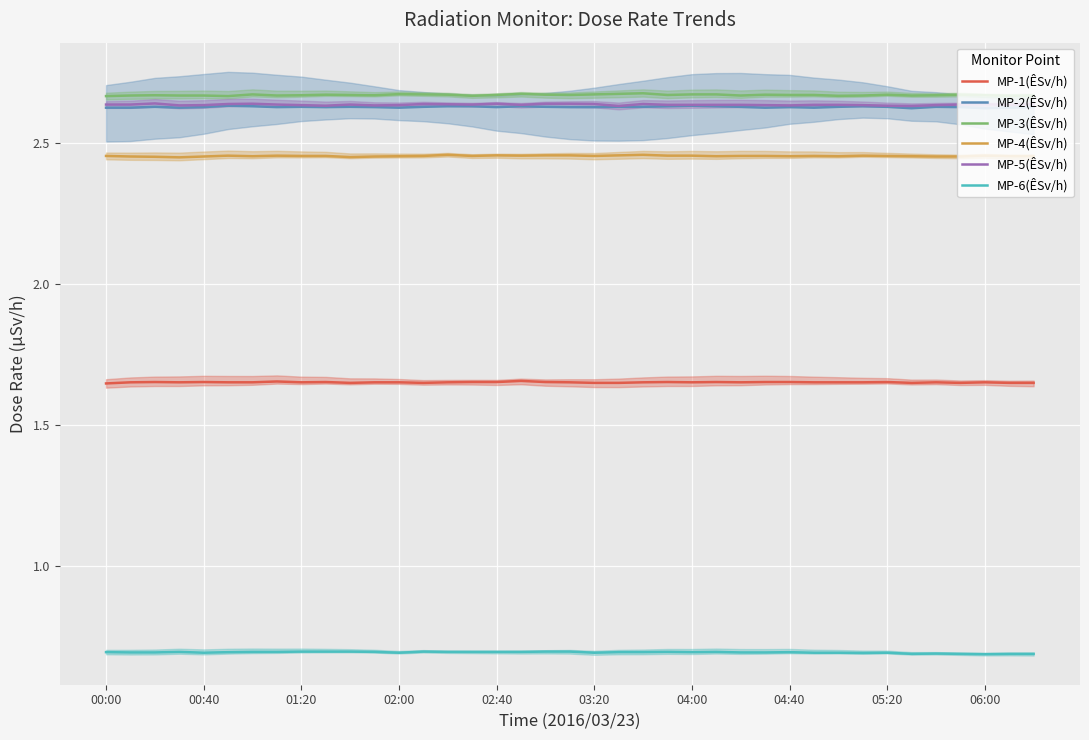

True or false: MP-2(ÊSv/h) and MP-5(ÊSv/h) cross at least once.

False